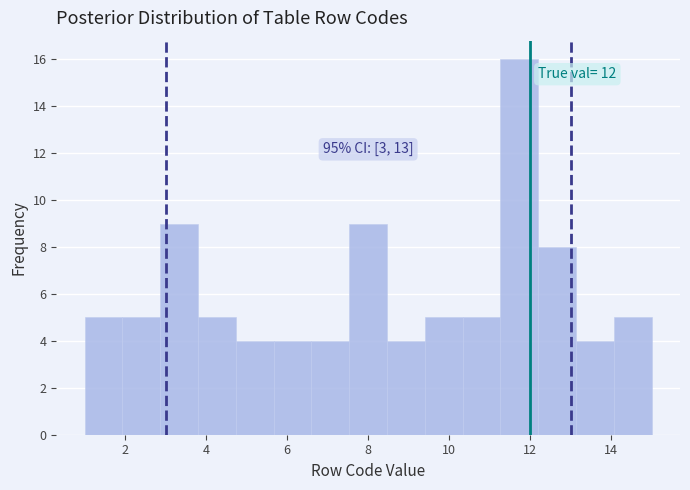

Over which range of the x-axis is the bar tallest?

11.2 to 12.2